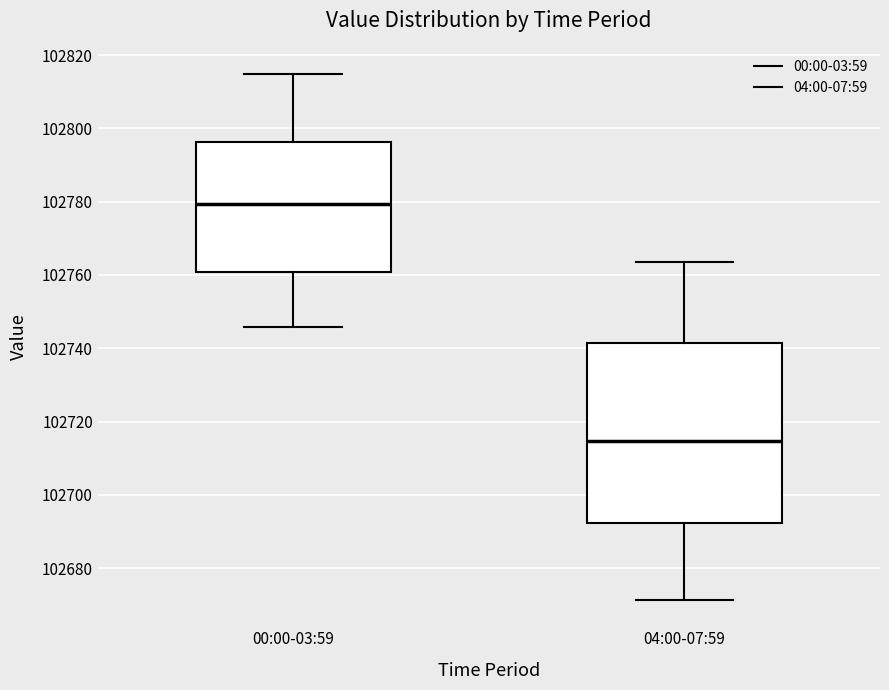

Reading left to right, read every box against the y-axis: the position of its median line, the range the box covers, and the ends of its whiskers. The values are not printed on the chart, so give them approximately, as read against the axis.

00:00-03:59: median 102780, box 102760 to 102796, whiskers 102746 to 102814
04:00-07:59: median 102714, box 102692 to 102742, whiskers 102672 to 102764